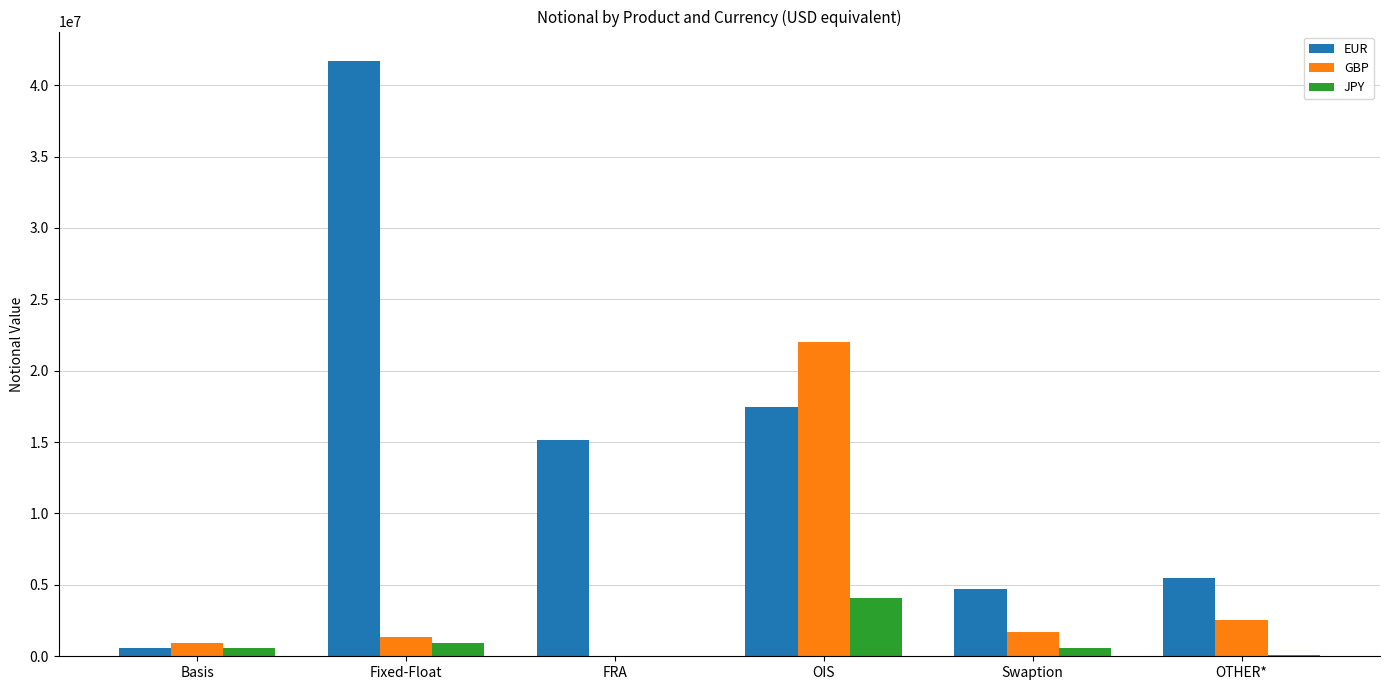

At which label does GBP reach its peak?

OIS